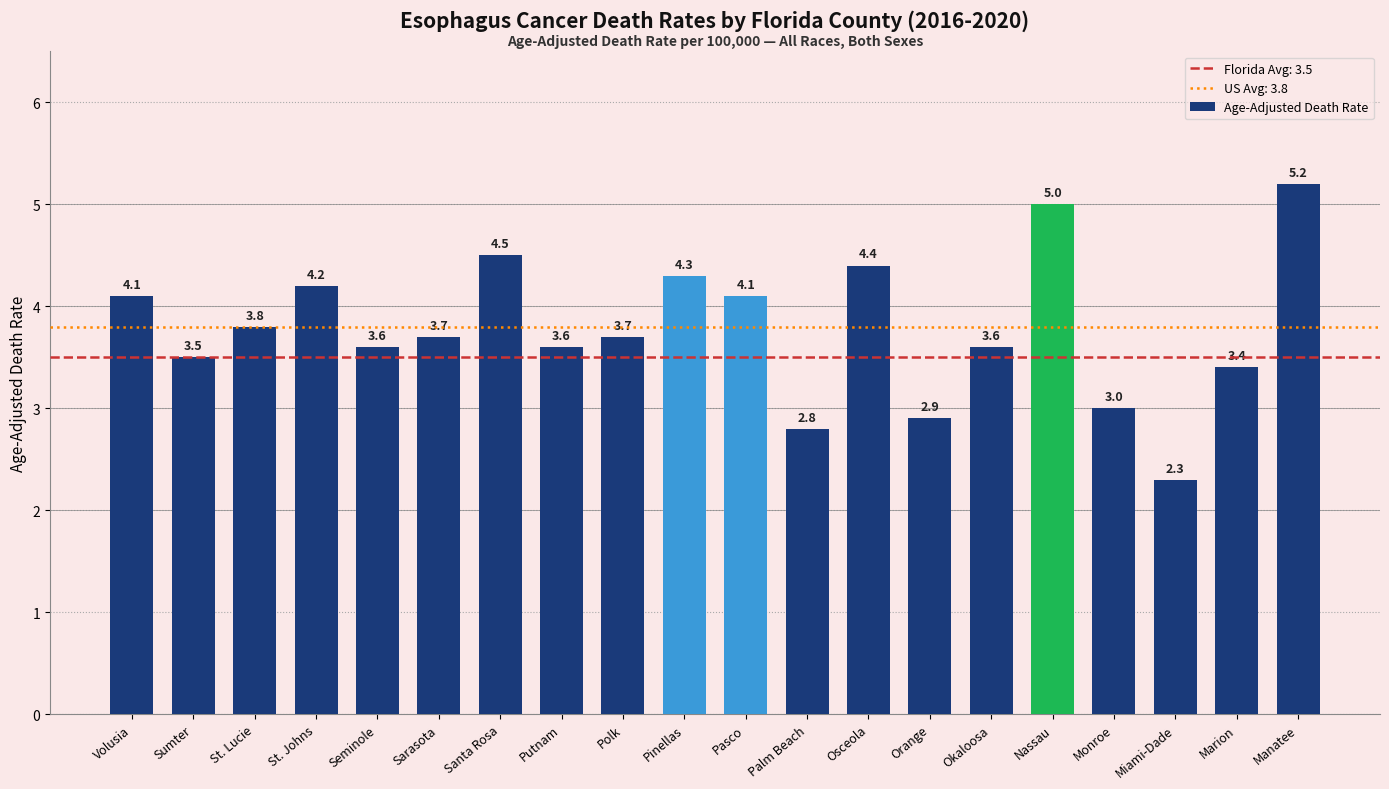

What is the difference between the second highest and second lowest values?

2.2